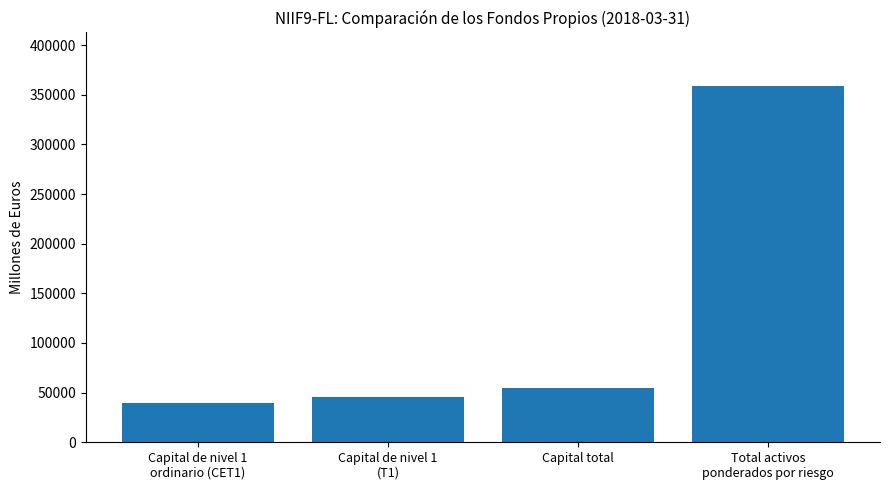

Reading left to right, transcribe all the data shown in this chart.

Capital de nivel 1
ordinario (CET1)=39858.4	Capital de nivel 1
(T1)=45986.7	Capital total=54383.6	Total activos
ponderados por riesgo=358940.5